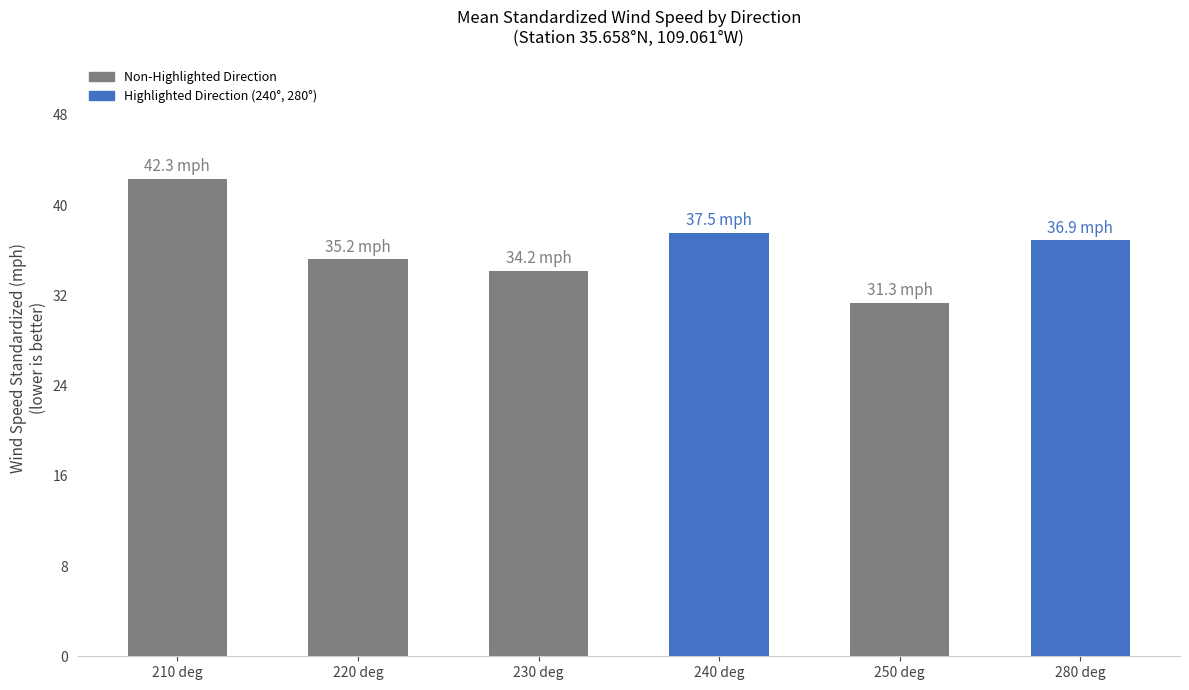

What is the sum of all values?

217.5